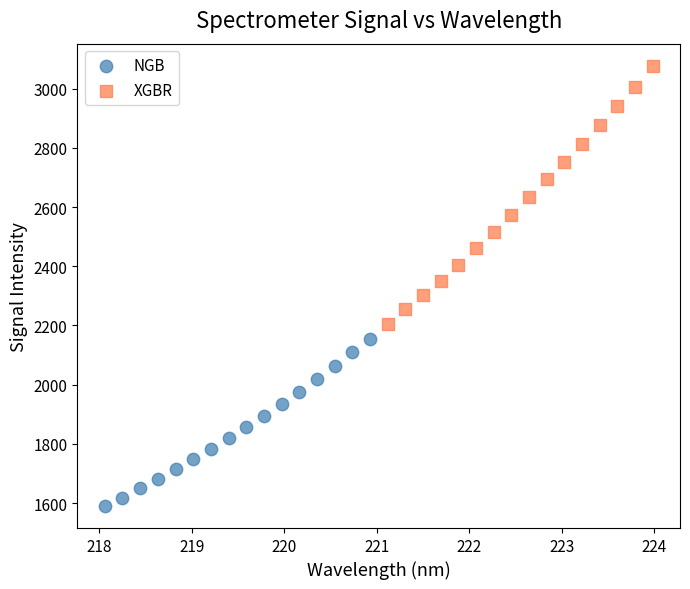

Which series has the largest Y range (max minus min)?

XGBR